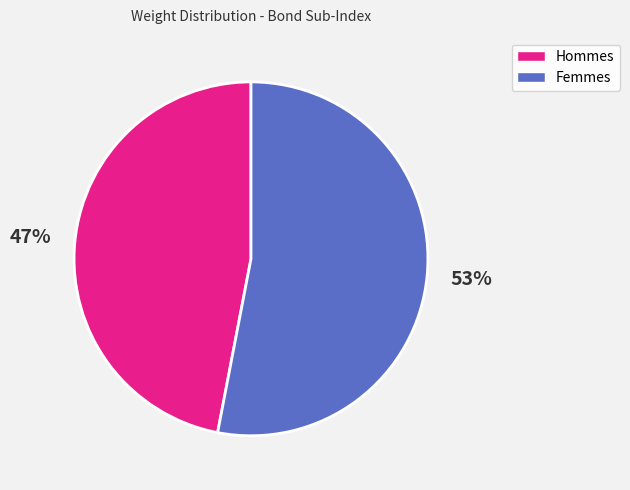

How many slices are in this pie chart?

2